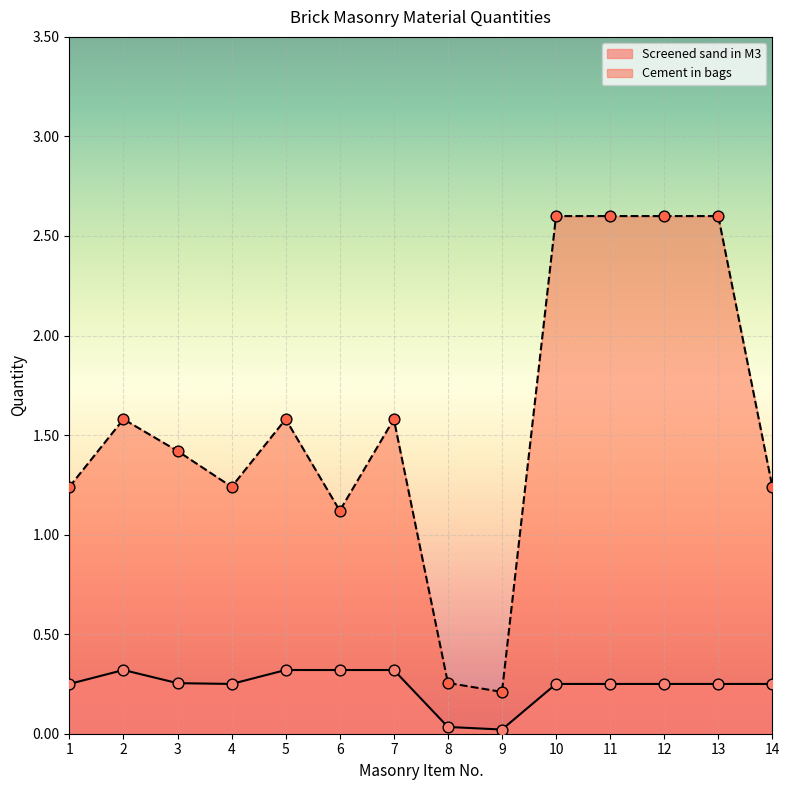

At how many categories does at least one series exceed 0?

14